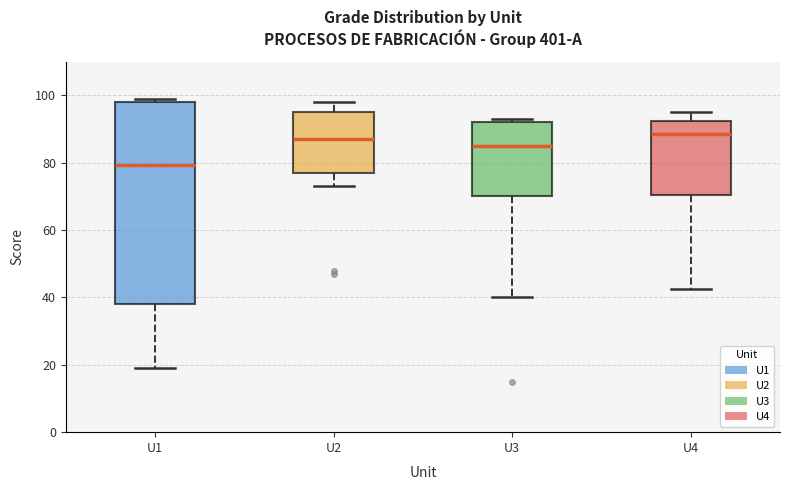

Comparing the boxes themselves (not the whiskers), which one is the tallest?

U1